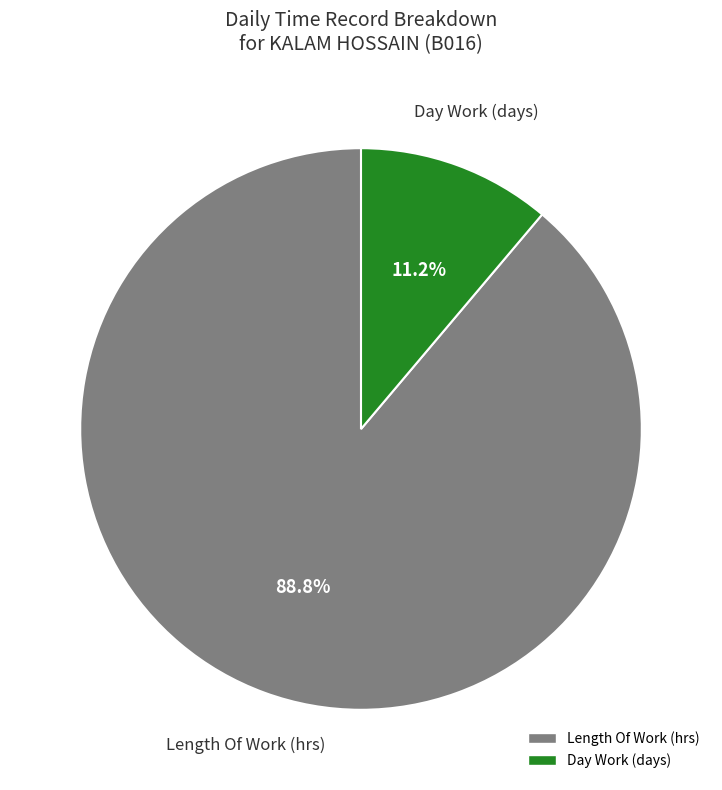

Is there a majority slice in this chart?

Yes